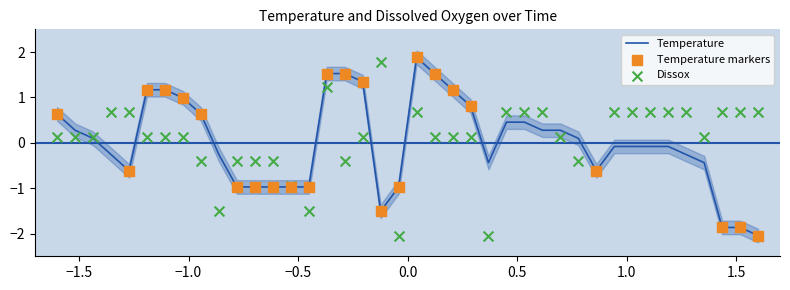

Which series has the largest total across all categories?

Dissox